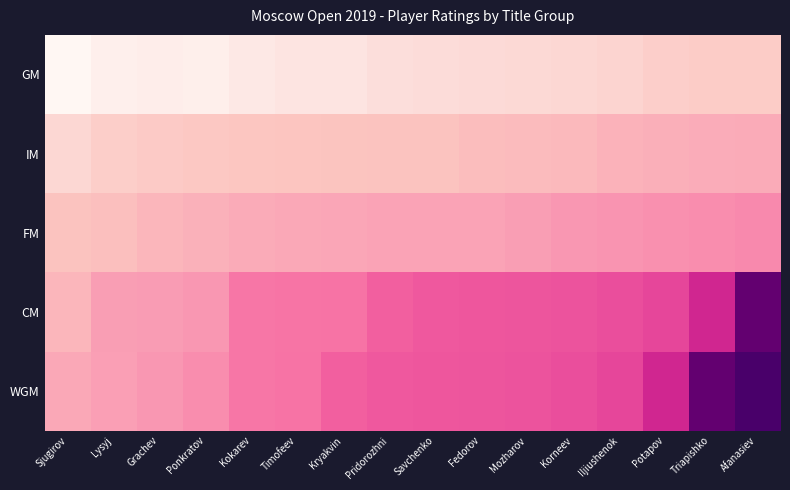

What is the total value across all series at Potapov?

11766